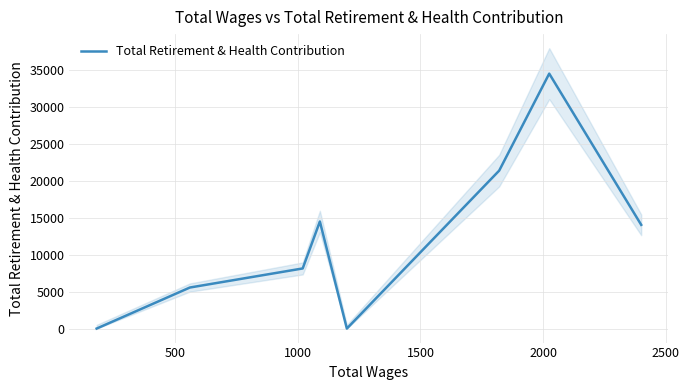

What is the difference between the maximum and minimum values?

34460